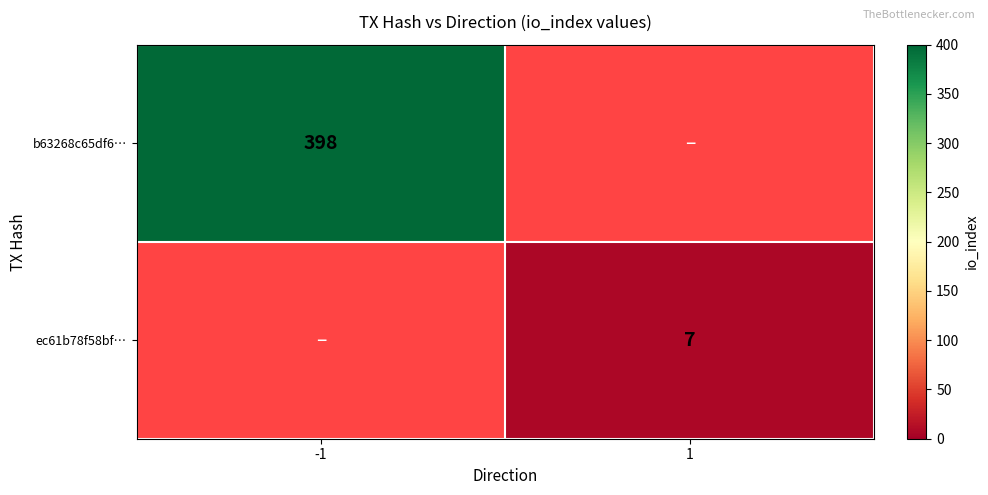

At how many categories does at least one series exceed 68?

1